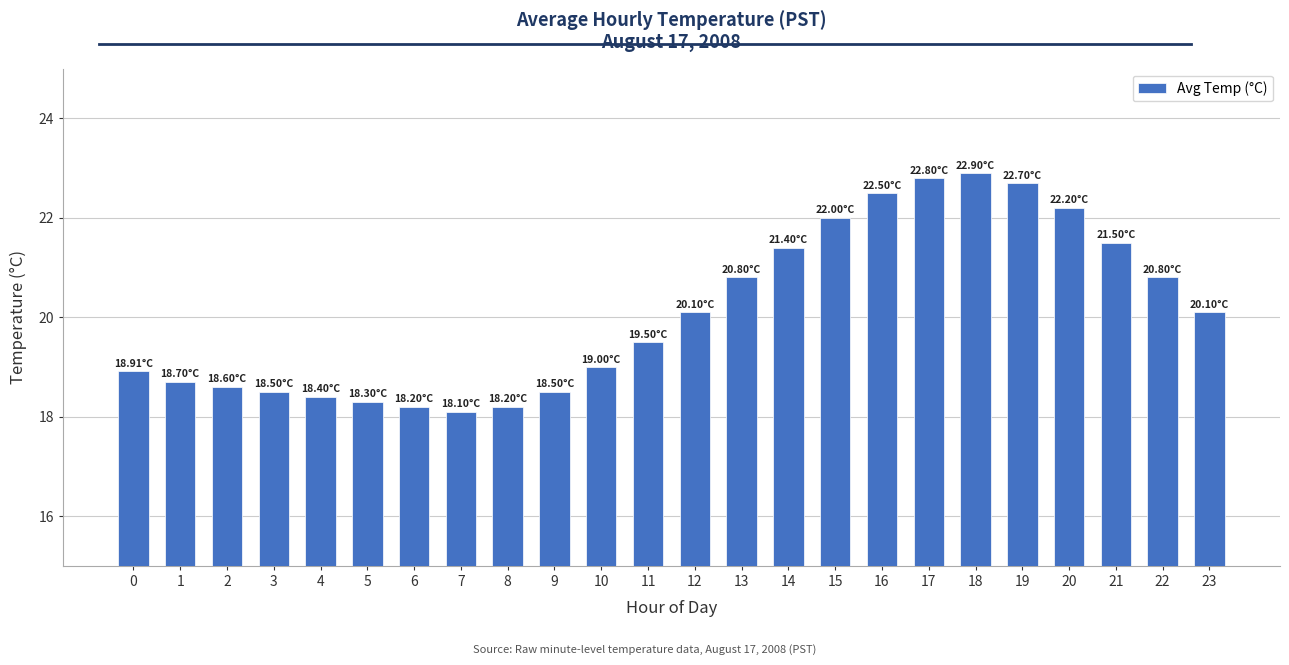

What is the difference between the maximum and second lowest values?

4.7